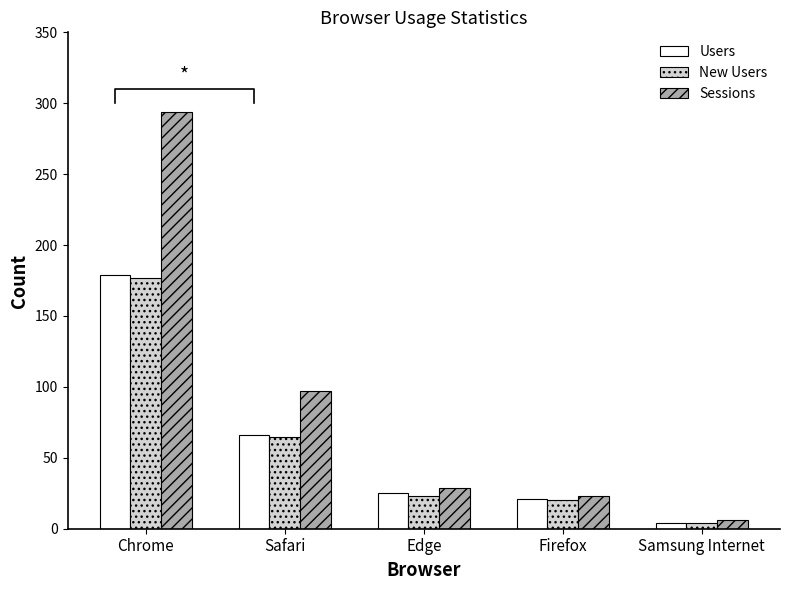

What position from the right is Chrome?

5